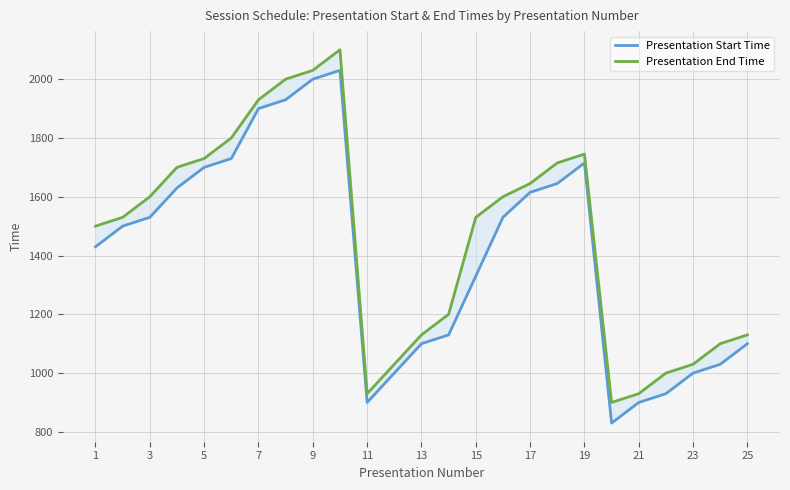

What value does the Presentation End Time series have at 21, to the nearest 10?

930